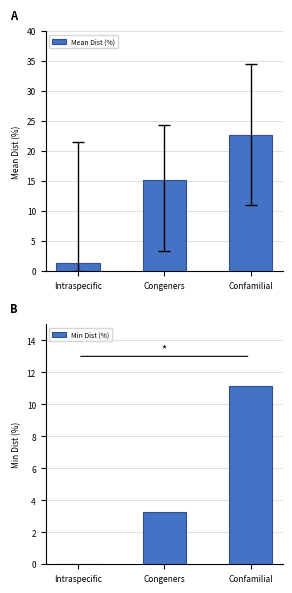

Does the chart contain any negative values?

No